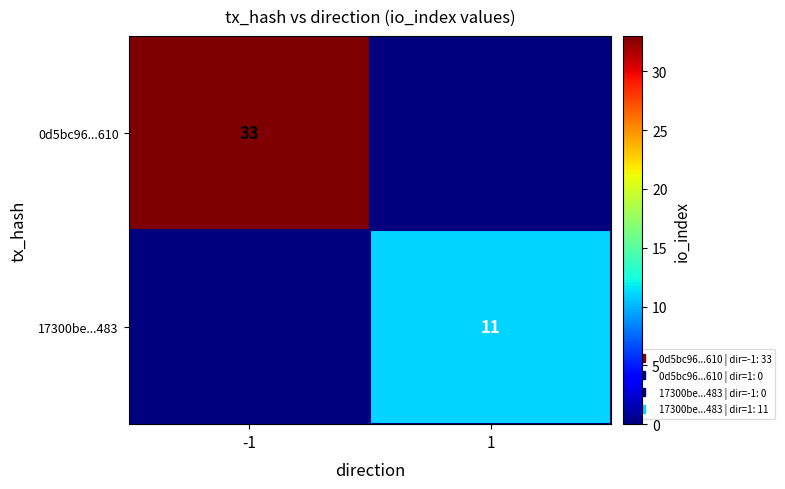

Which category has the lowest value in the 17300be...483 series?

-1